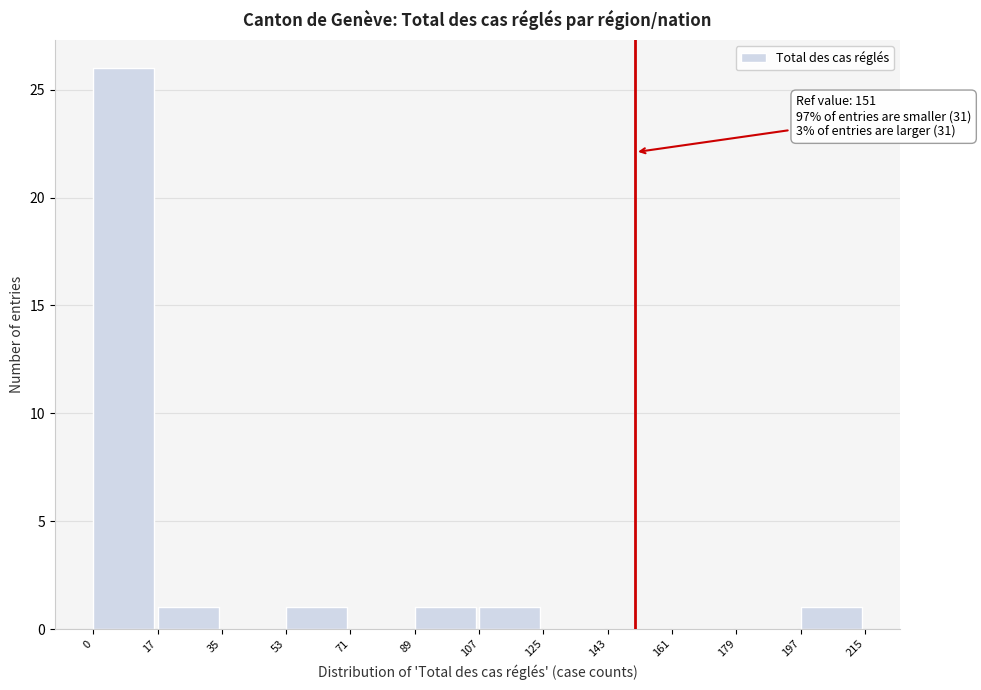

Over which range of the x-axis is the bar tallest?

0 to 17